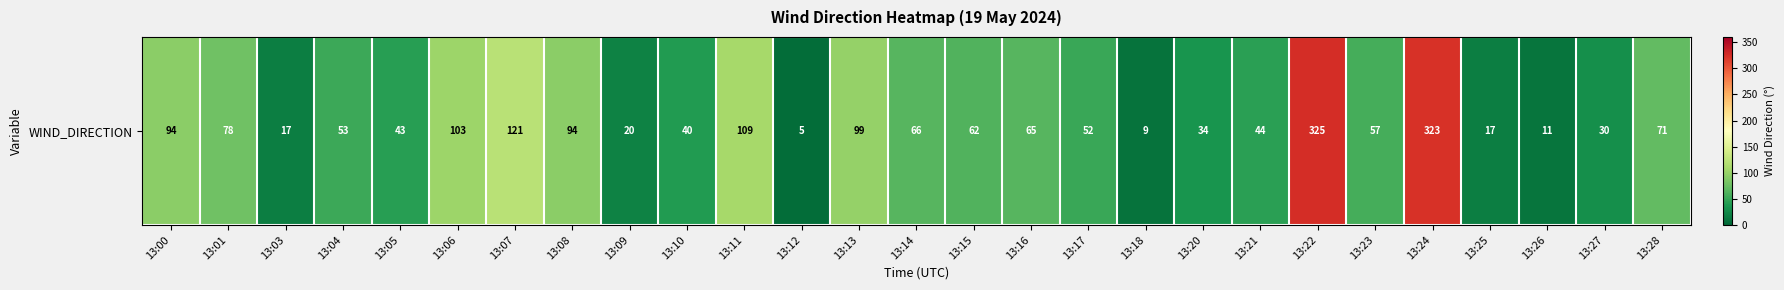

What is the difference between the maximum and second lowest values?

316